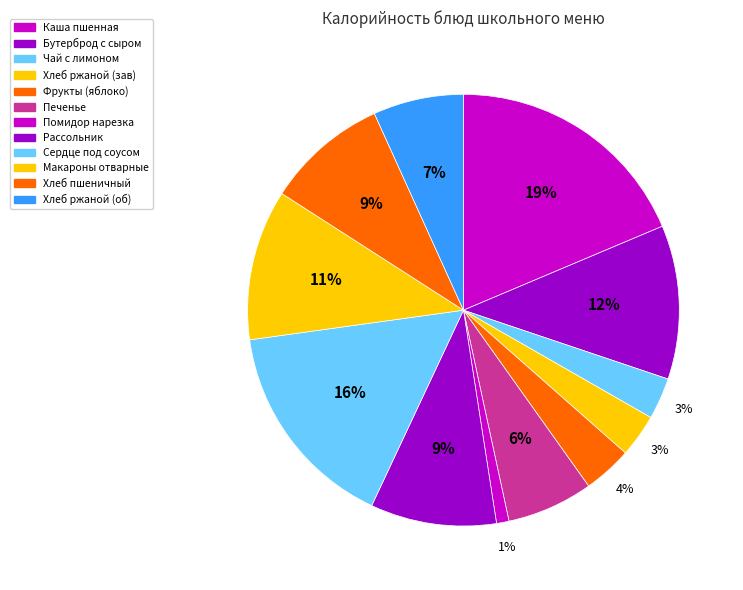

How many slices are in this pie chart?

12